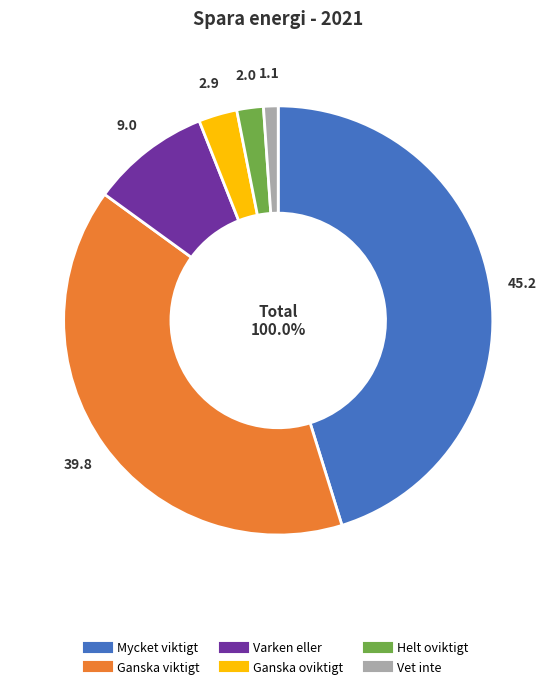

What percentage do Varken eller and Ganska viktigt together represent?

48.8%